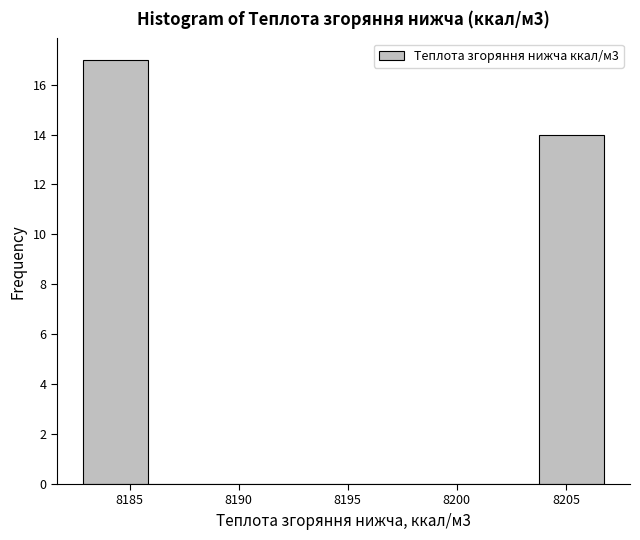

Reading left to right, list every bar in this chart as the range it spans on the x-axis followed by its height. Neither the bar edges nor the heights are printed on the chart, so give them approximately, as read against the axes.

8183.0 to 8186.0: 17
8186.0 to 8189.0: 0
8189.0 to 8192.0: 0
8192.0 to 8195.0: 0
8195.0 to 8198.0: 0
8198.0 to 8201.0: 0
8201.0 to 8204.0: 0
8204.0 to 8206.5: 14